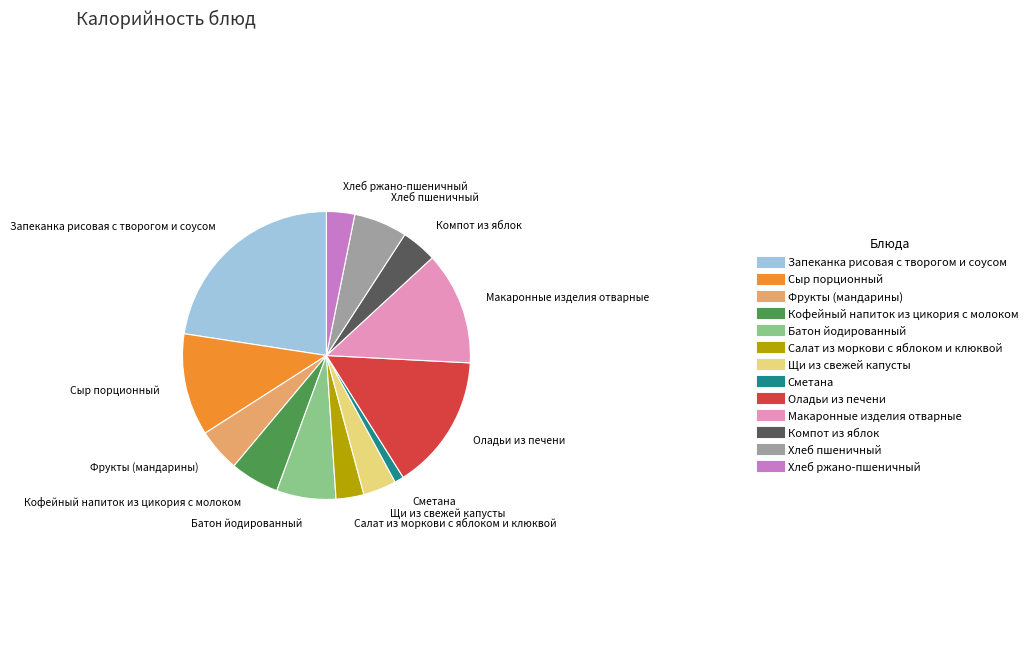

Does Запеканка рисовая с творогом и соусом represent more than half of the total?

No